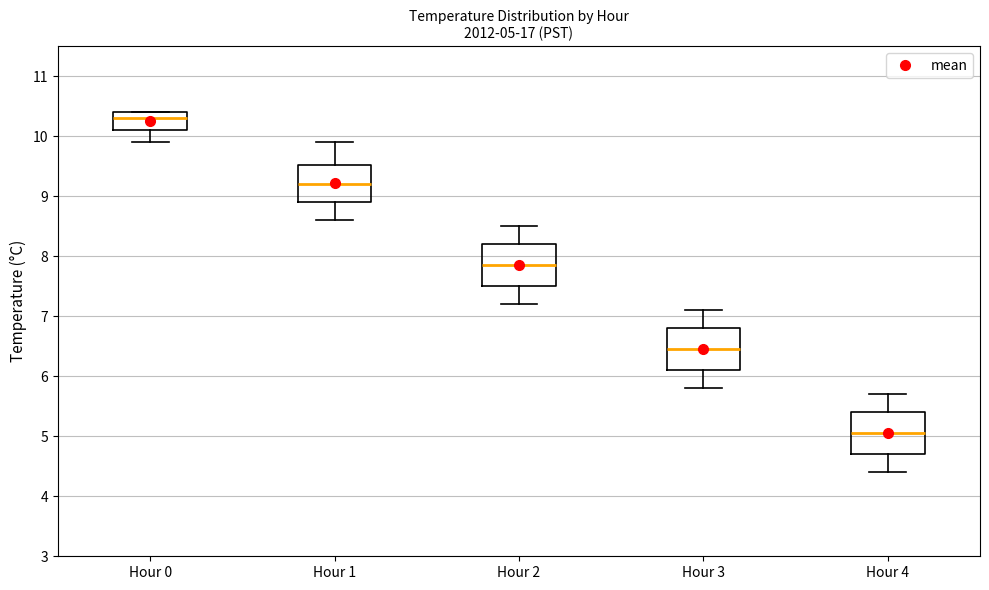

Which box's median line is the highest?

Hour 0